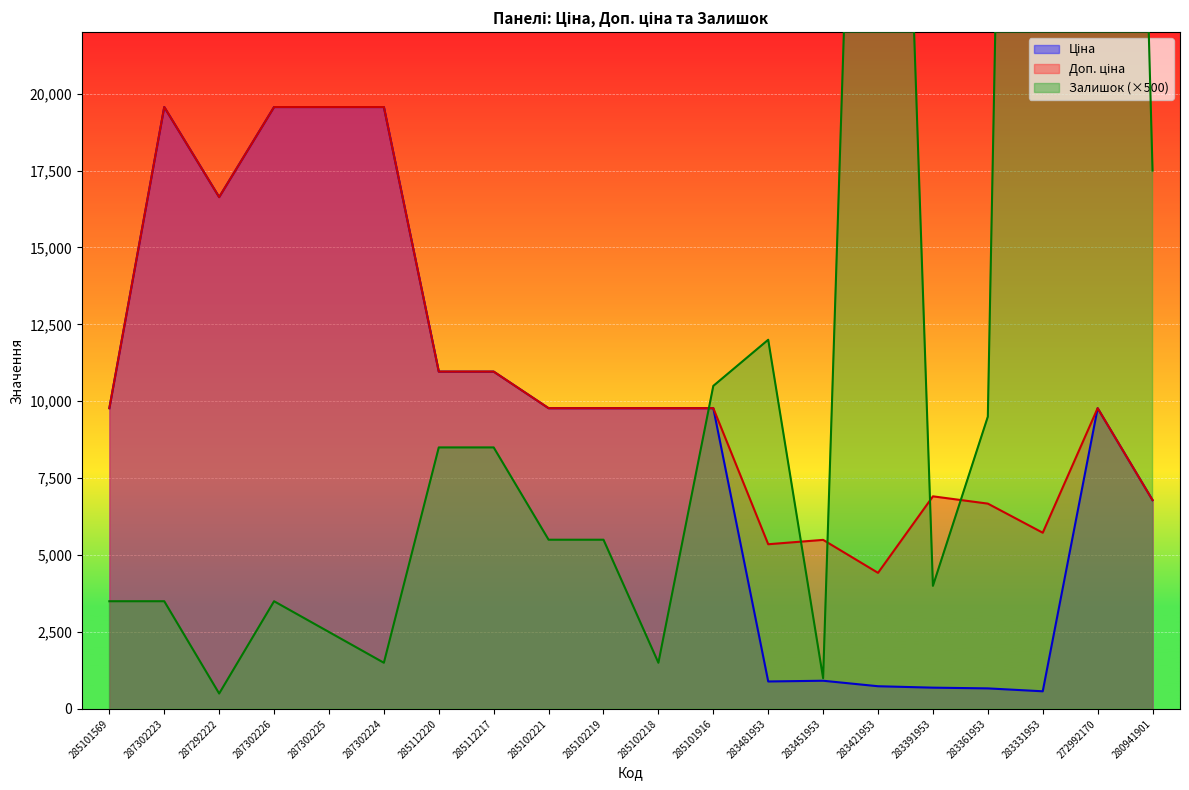

Does the chart display data point markers on the line(s)?

No